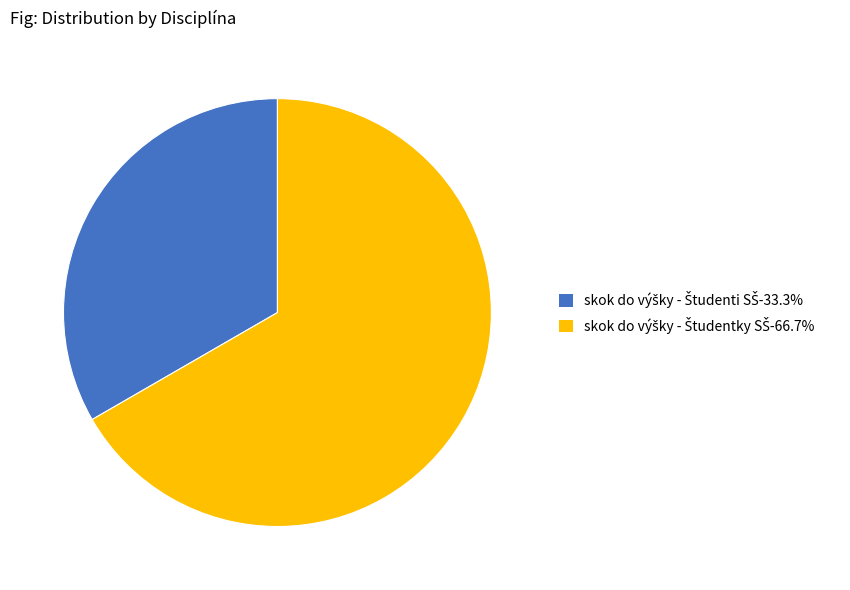

How many segments does this pie chart have?

2